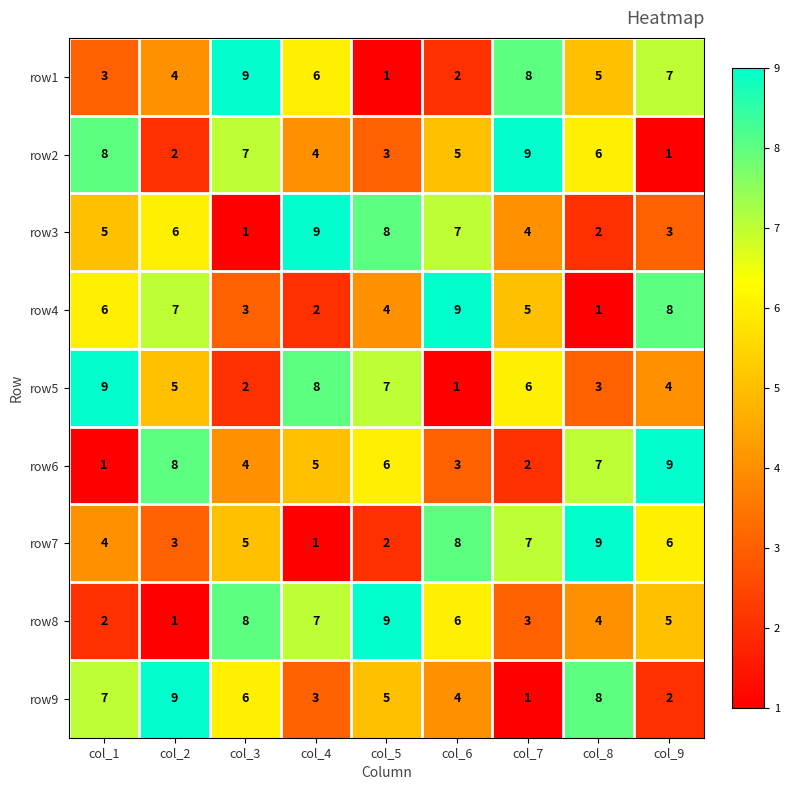

How many data points does each series have?

9